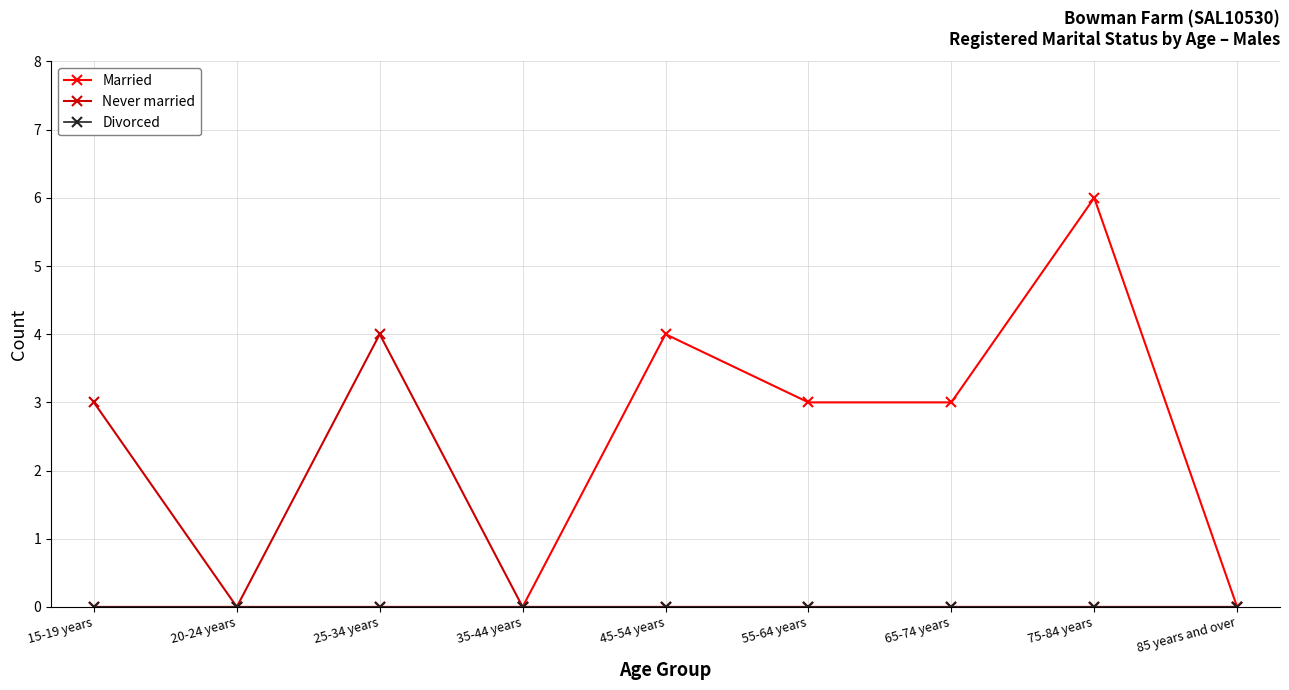

Which series has the largest range (max minus min)?

Married